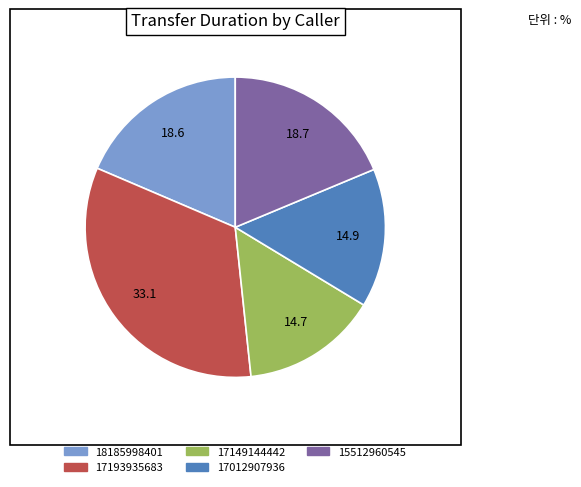

Is there a majority slice in this chart?

No